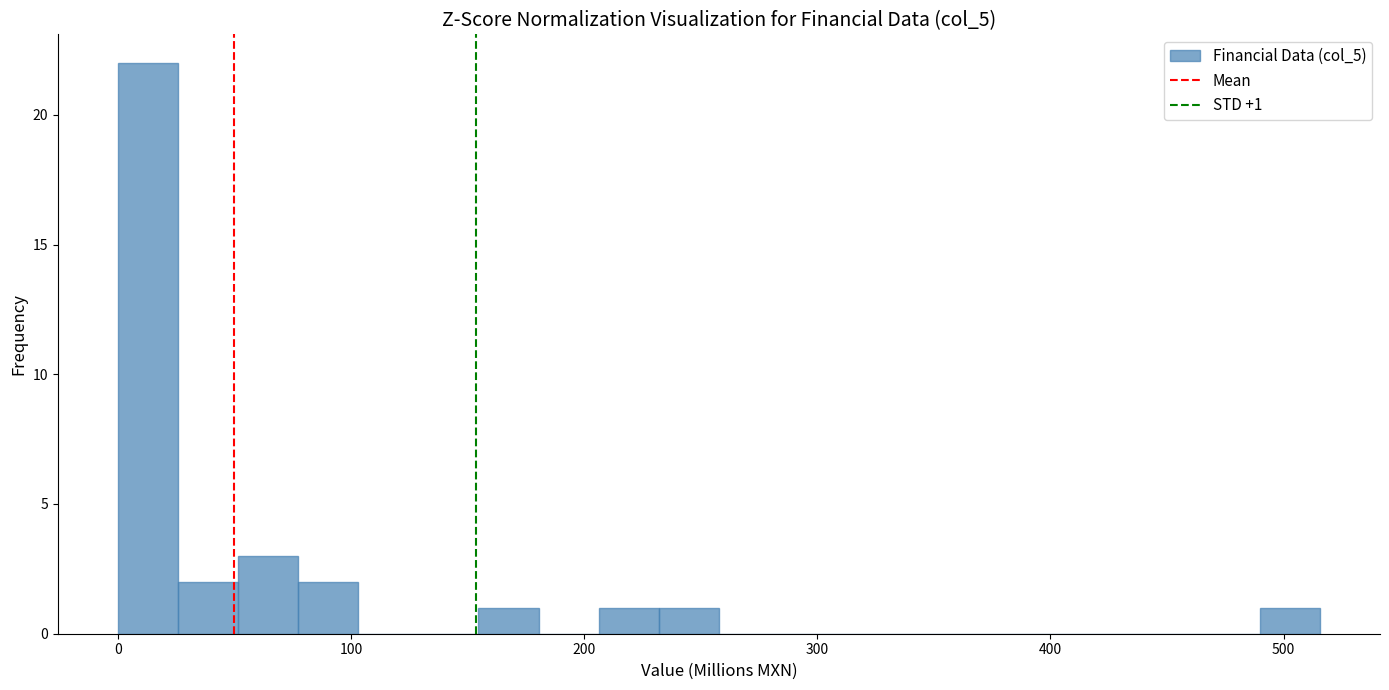

Around what value on the x-axis is the tallest bar? Give the approximate position of its centre, as read against the axis.

10